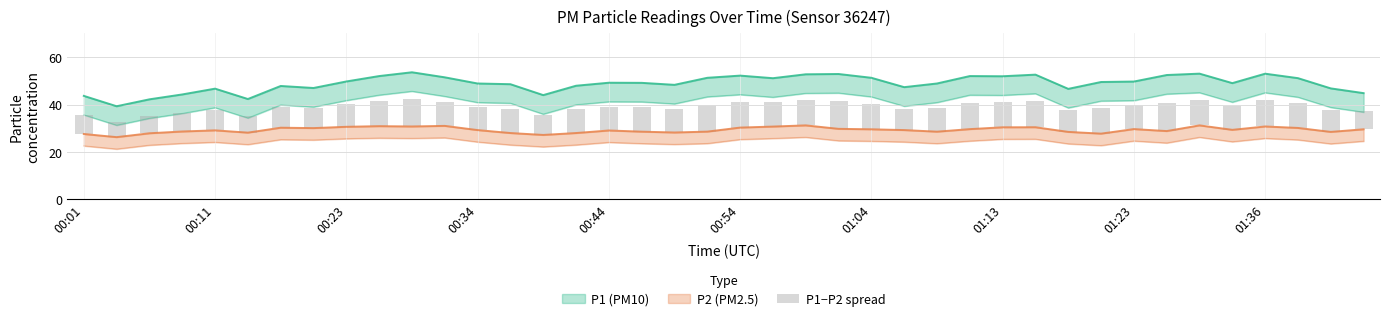

The value at 21 is 3.6. True or false?

False